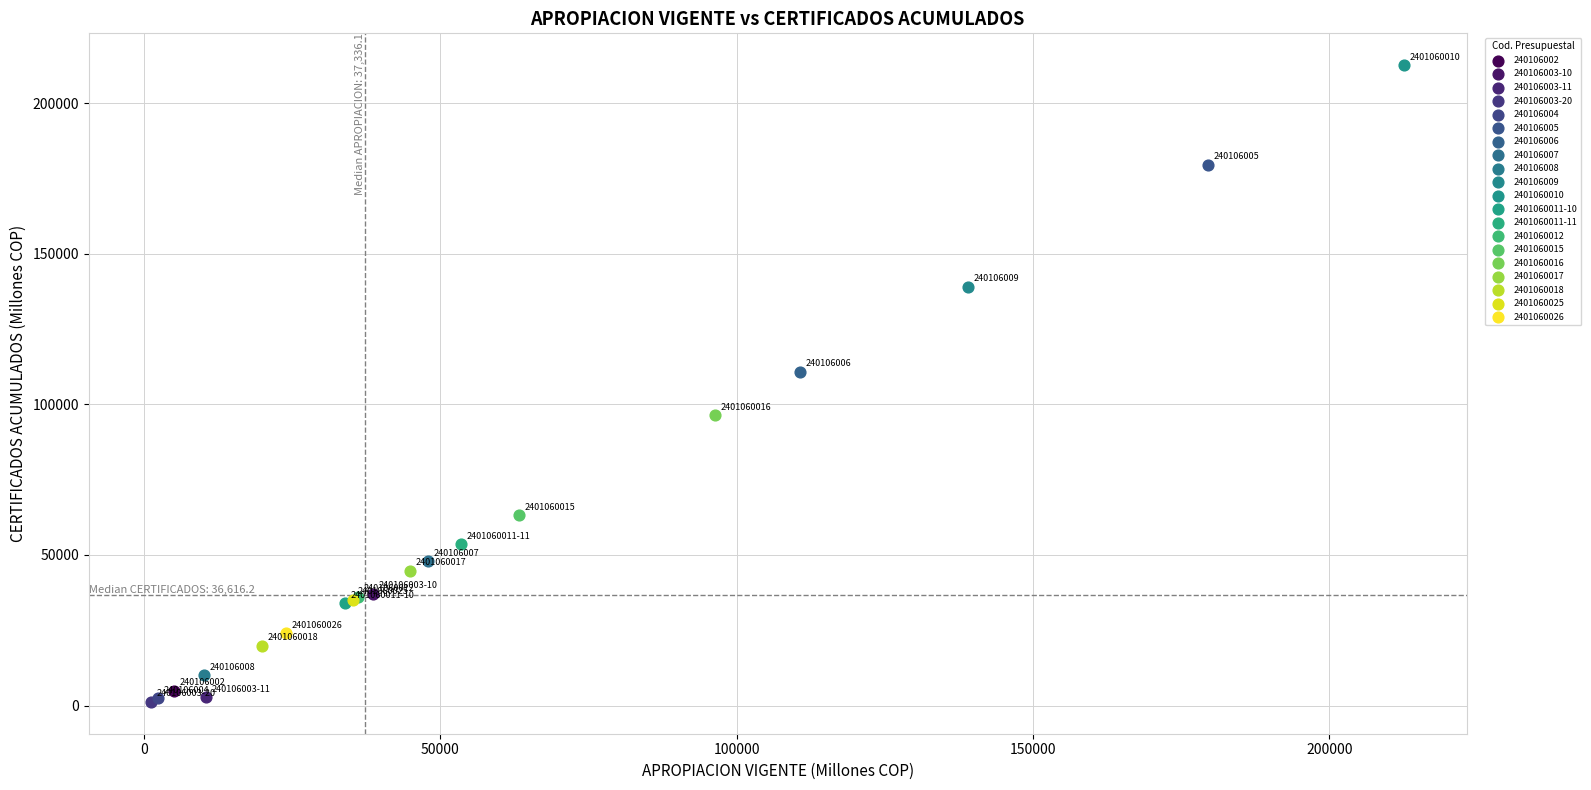

What are all the series names shown in the legend?

240106002, 240106003-10, 240106003-11, 240106003-20, 240106004, 240106005, 240106006, 240106007, 240106008, 240106009, 2401060010, 2401060011-10, 2401060011-11, 2401060012, 2401060015, 2401060016, 2401060017, 2401060018, 2401060025, 2401060026